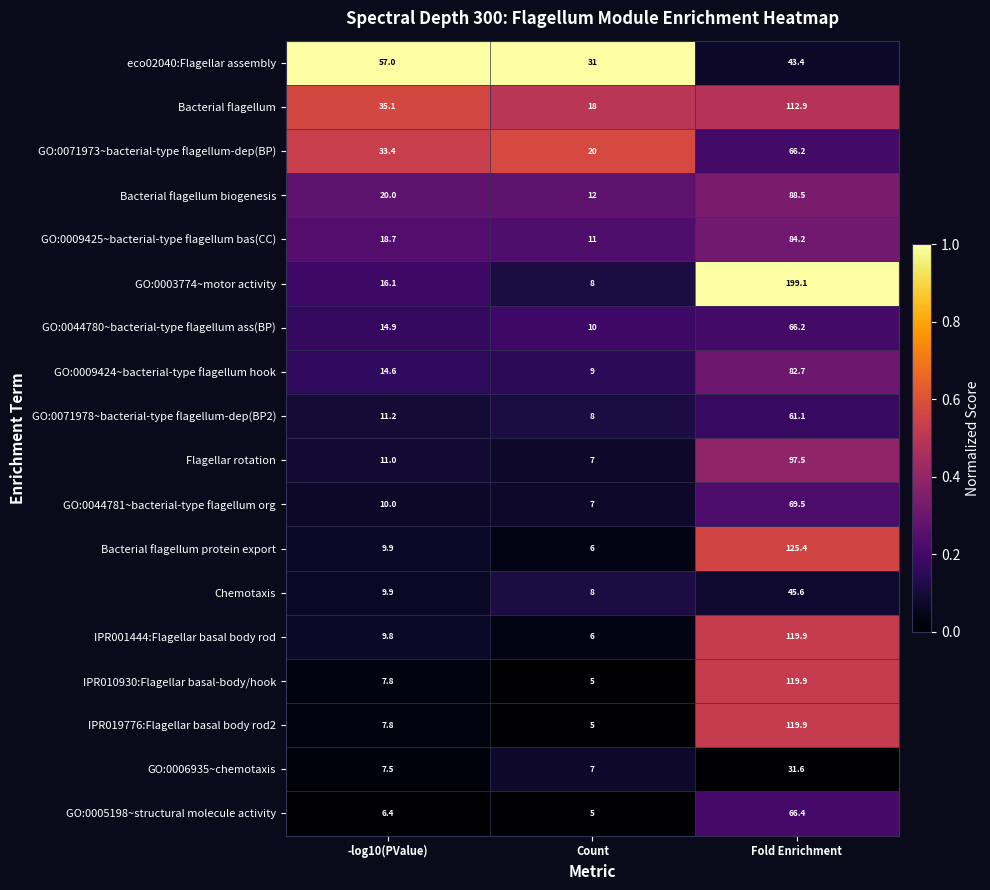

What is the total value across all series at Count?

183.0